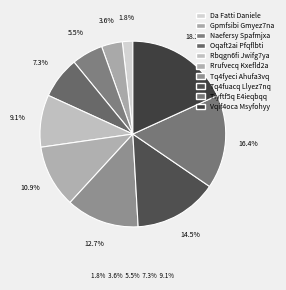

To the nearest percent, what percentage of the pie is Tiyftf5q E4ieqbqq?

16%